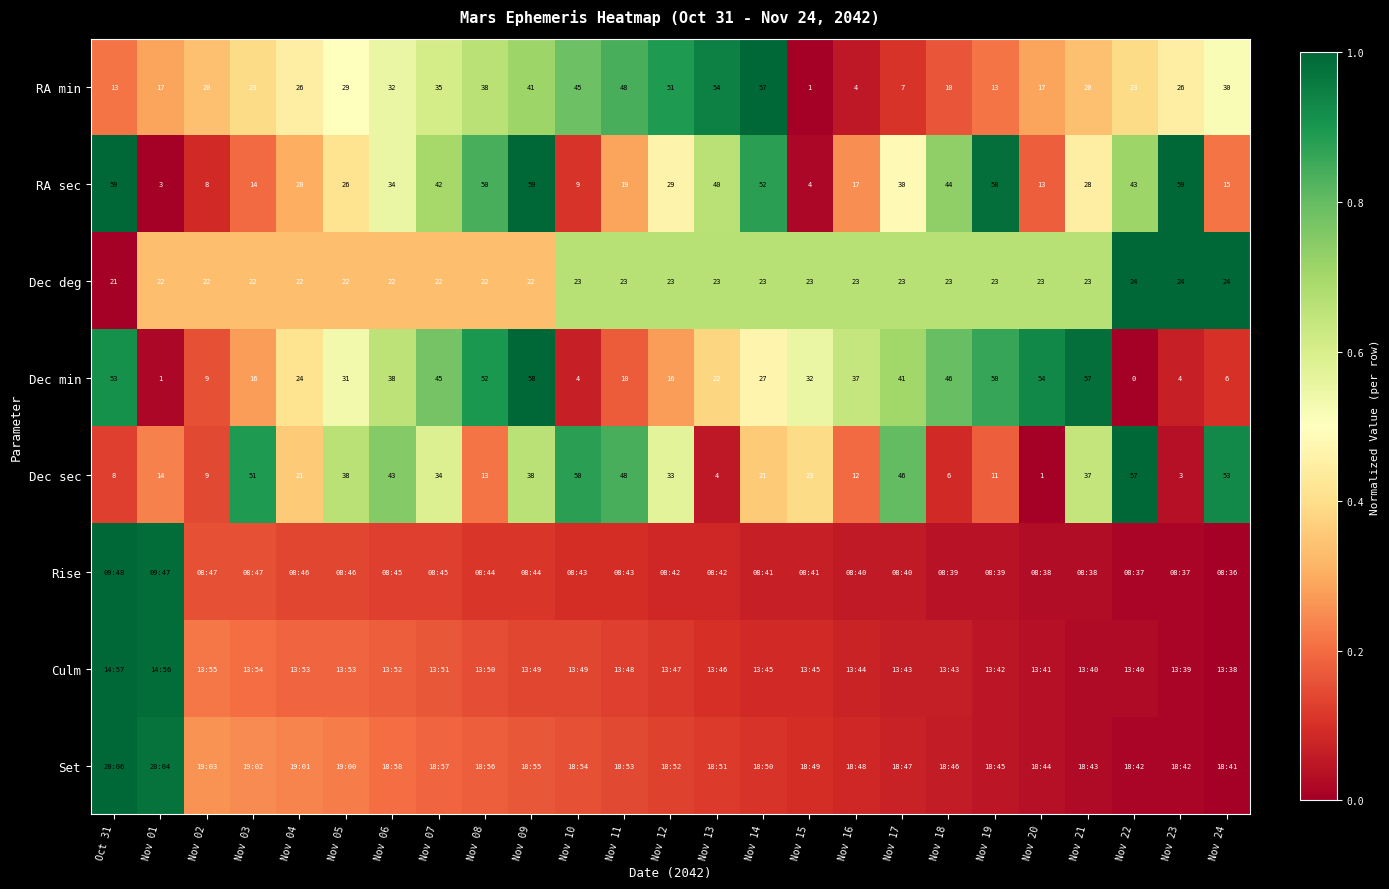

How many distinct data groups are displayed?

8